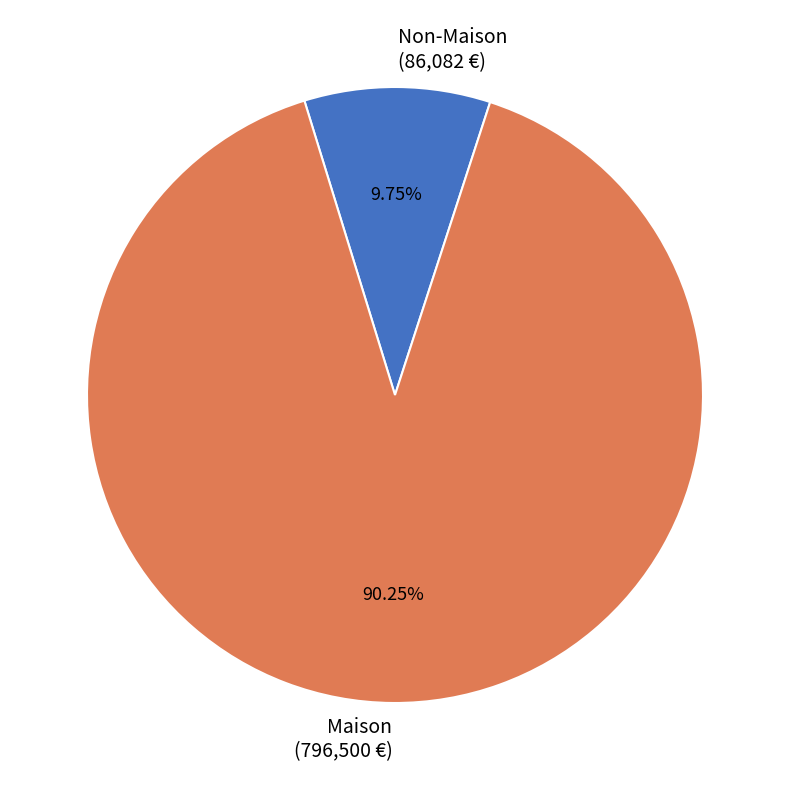

Is the sum of Maison and Non-Maison greater than half?

Yes